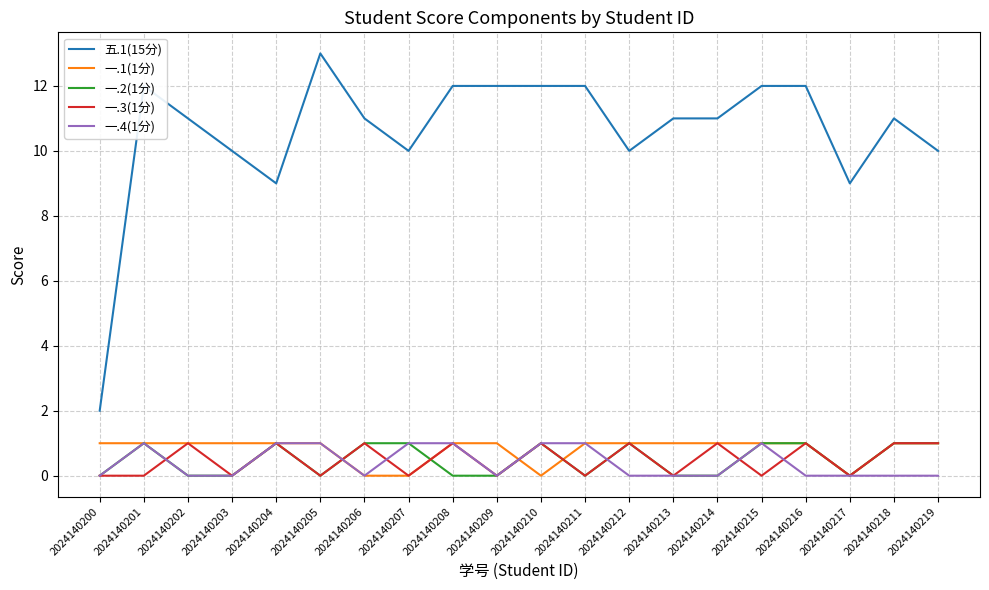

True or false: 一.1(1分) and 五.1(15分) intersect in this chart.

False